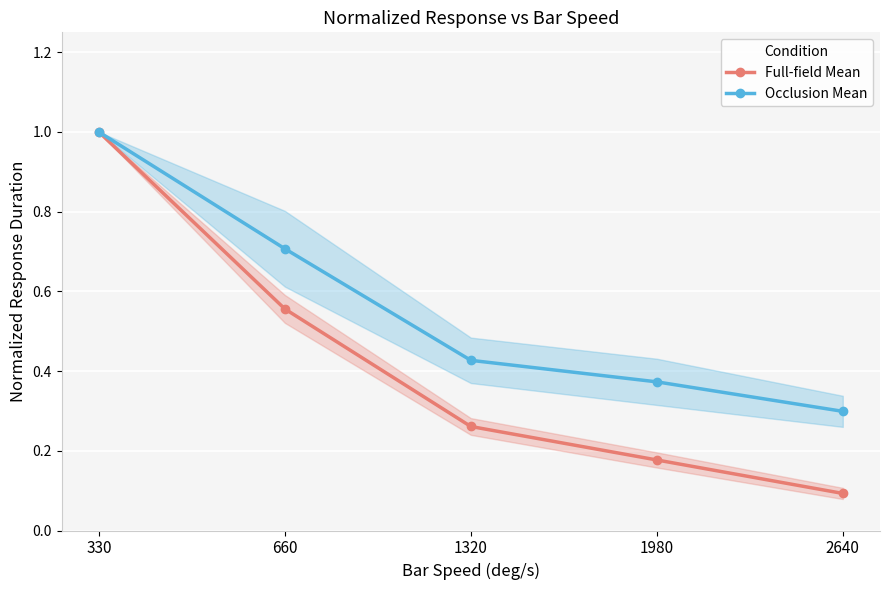

Reading right to left, transcribe all the data shown in this chart.

Full-field Mean: 2640=0.1	1980=0.2	1320=0.3	660=0.6	330=1.0
Occlusion Mean: 2640=0.3	1980=0.4	1320=0.4	660=0.7	330=1.0